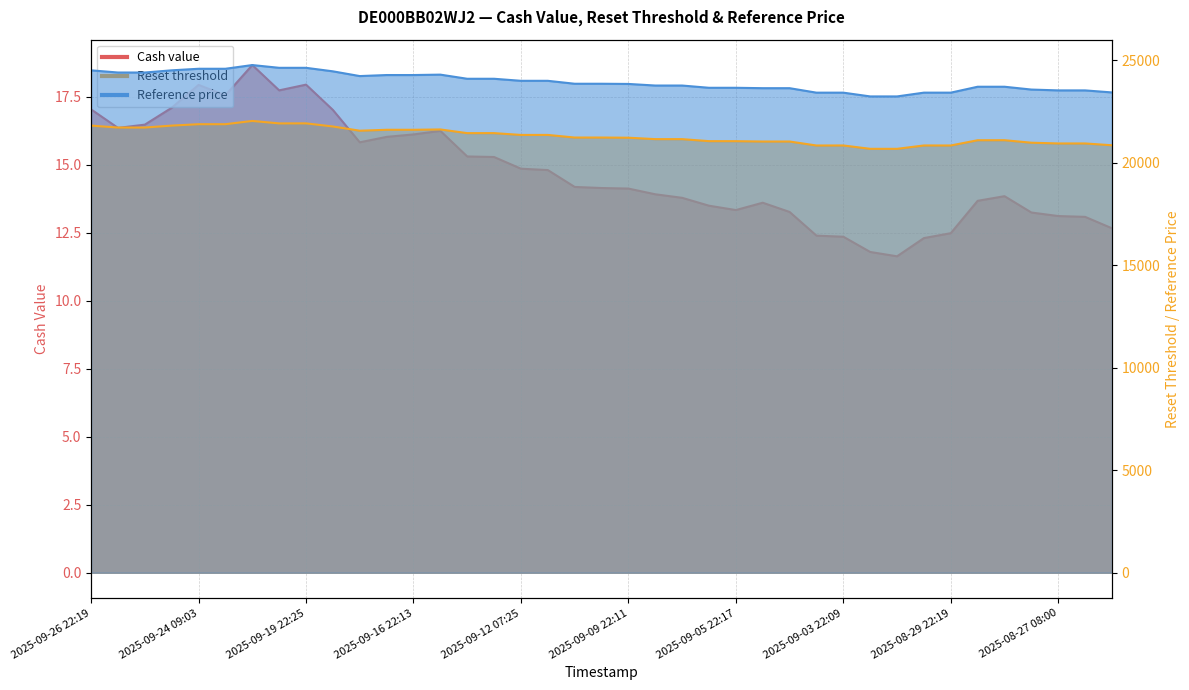

How many interior local peaks does the Reference price series have?

2